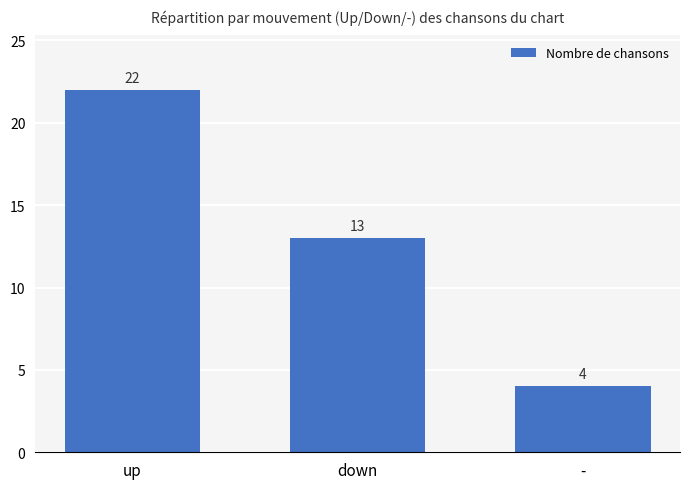

How many categories are shown in the chart?

3